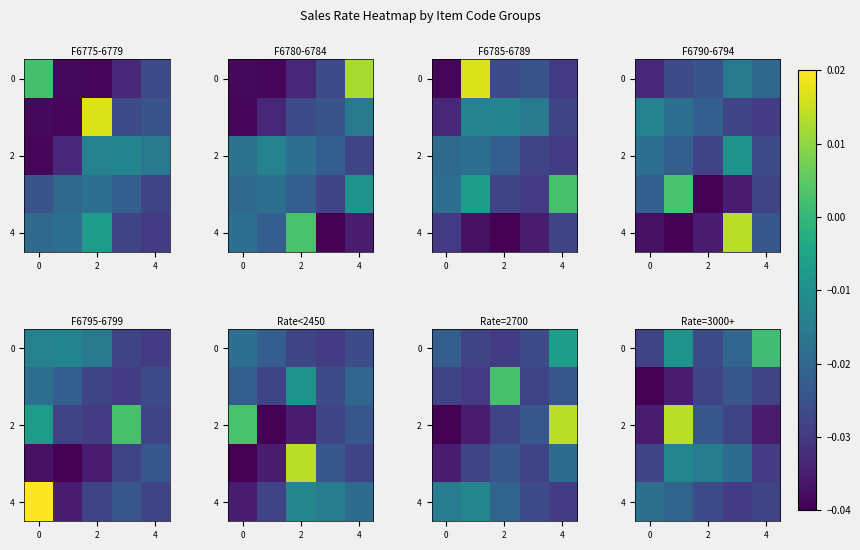

How many values in 2 are below zero?

4